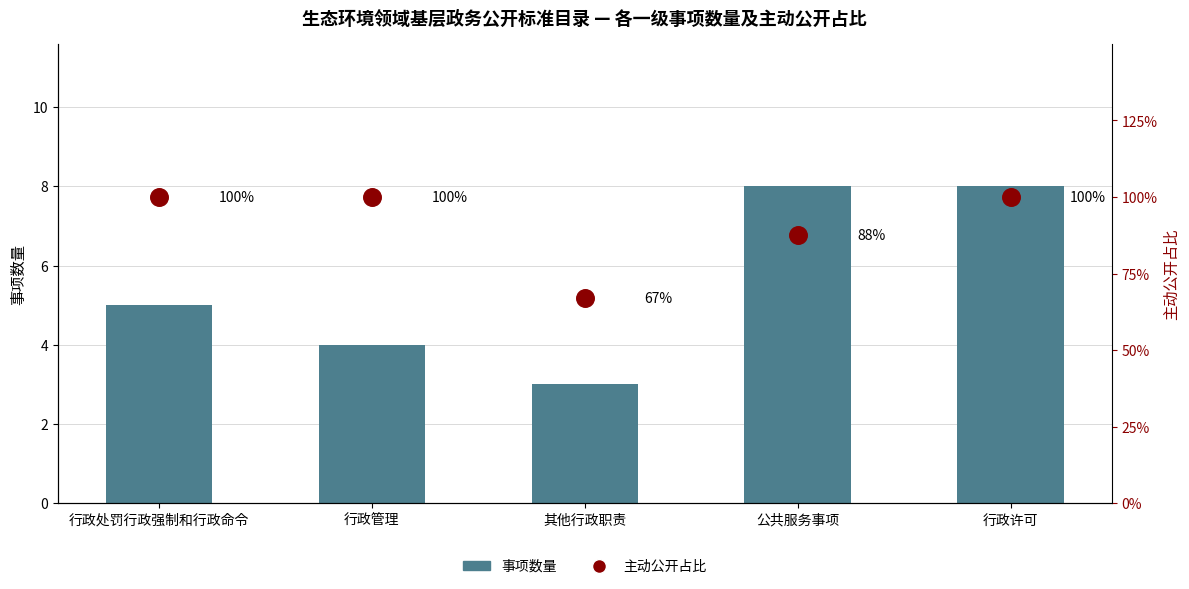

Which series contains the lowest Y value?

主动公开占比